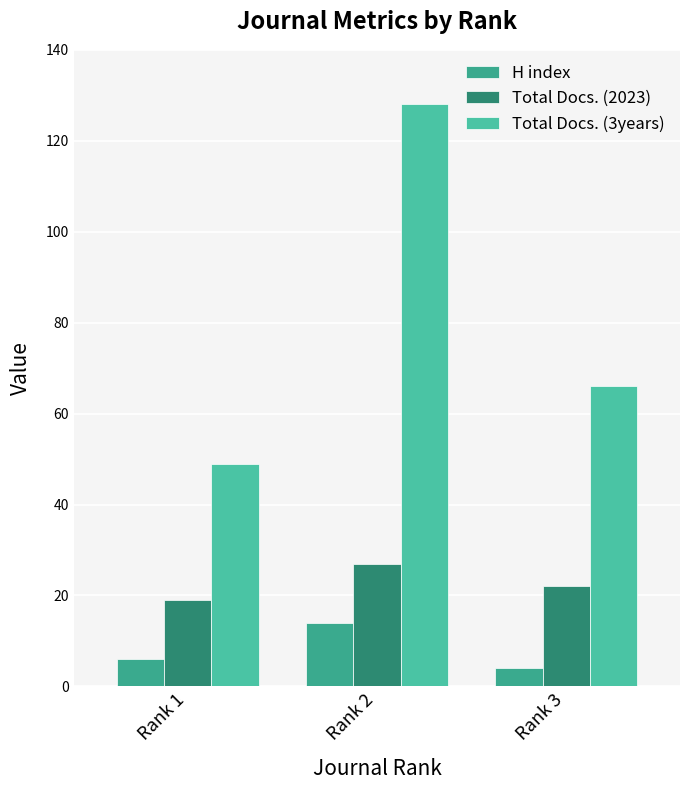

What is the total value across all series at Rank 3?

92